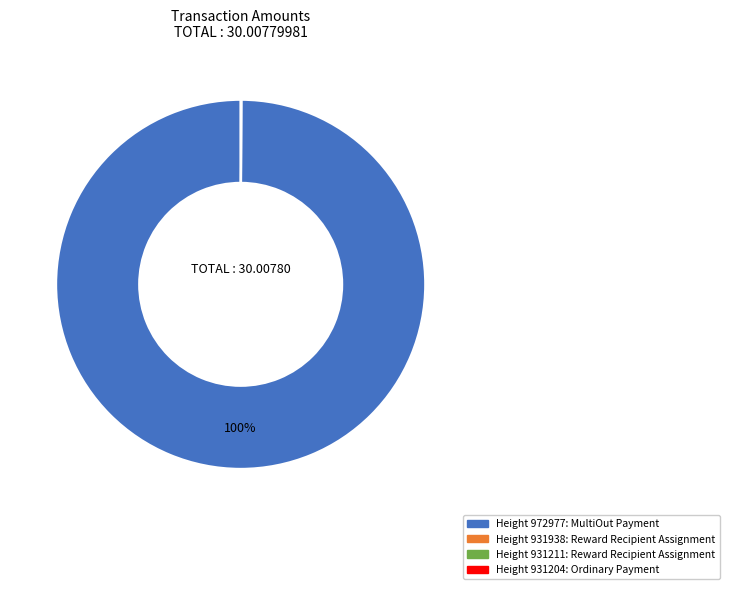

Does any single category account for the majority?

Yes